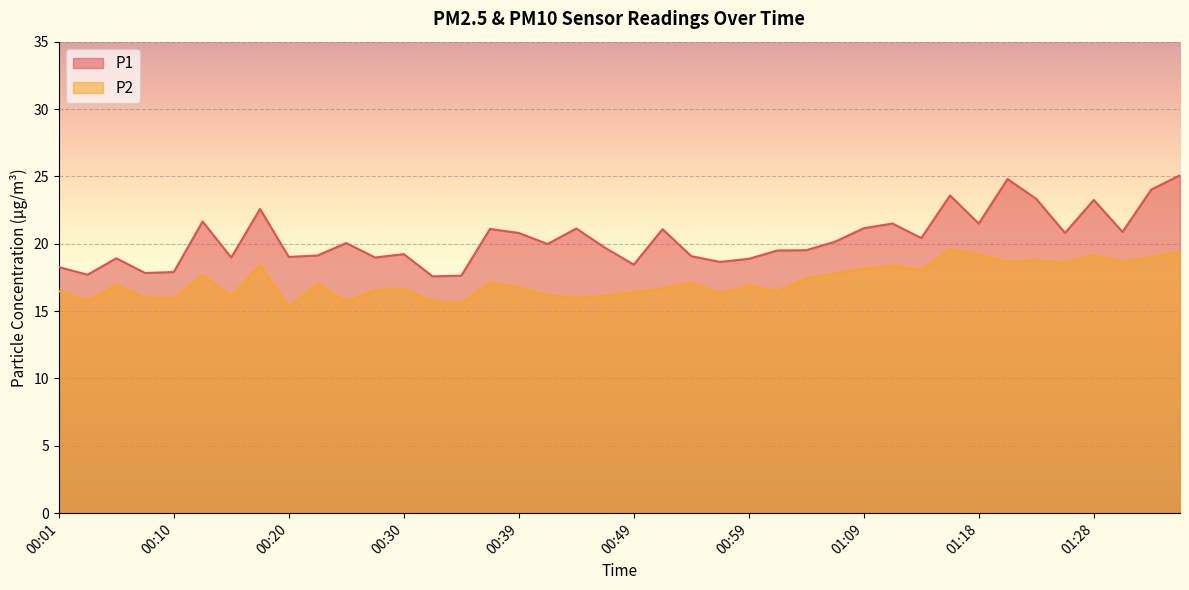

Reading left to right, what are all the values shown in this chart?

P1: 18.3	17.7	18.9	17.8	17.9	21.6	19.0	22.6	19.0	19.1	20.1	19.0	19.2	17.6	17.6	21.1	20.8	20.0	21.1	19.7	18.4	21.1	19.1	18.6	18.9	19.5	19.5	20.1	21.1	21.5	20.4	23.6	21.5	24.8	23.3	20.8	23.2	20.9	24.0	25.1
P2: 16.5	15.7	16.9	16.0	15.9	17.7	16.1	18.4	15.3	17.0	15.7	16.6	16.6	15.7	15.6	17.1	16.8	16.2	16.0	16.1	16.4	16.7	17.1	16.3	16.9	16.5	17.4	17.8	18.1	18.3	18.1	19.6	19.2	18.7	18.8	18.6	19.1	18.6	19.0	19.4